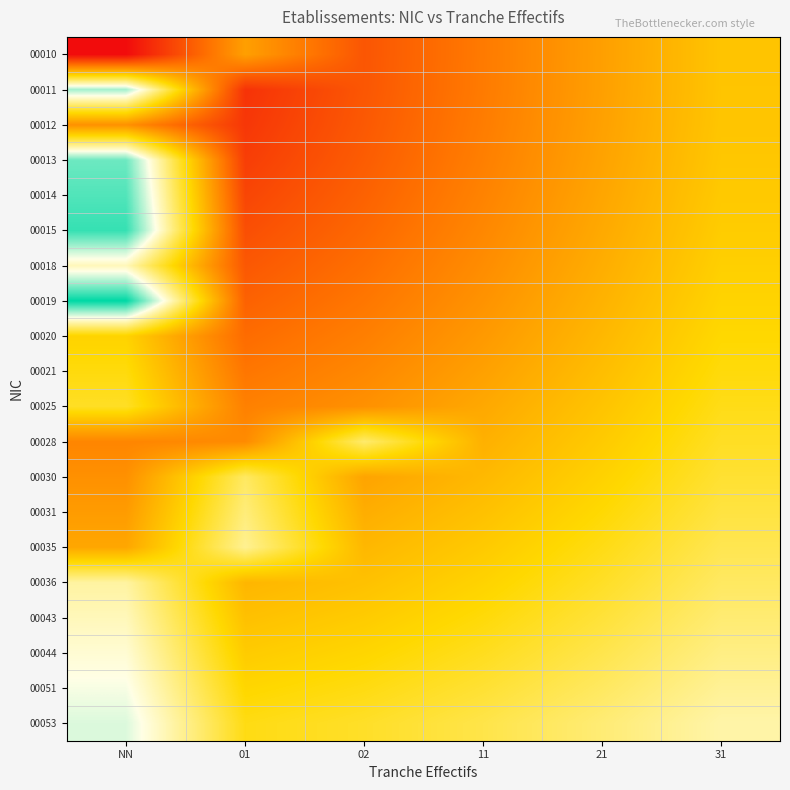

Rank the series at NN from lowest to highest value.

00010, 00028, 00012, 00030, 00031, 00035, 00020, 00021, 00025, 00036, 00018, 00043, 00044, 00051, 00053, 00011, 00013, 00014, 00015, 00019